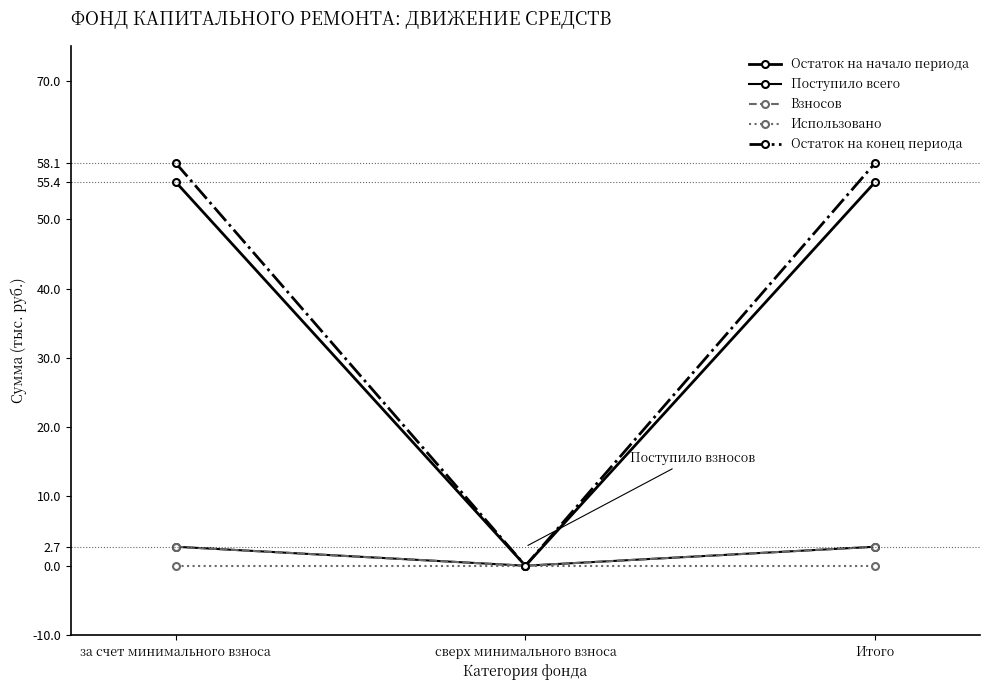

Which category has the highest value in the Остаток на конец периода series?

за счет минимального взноса